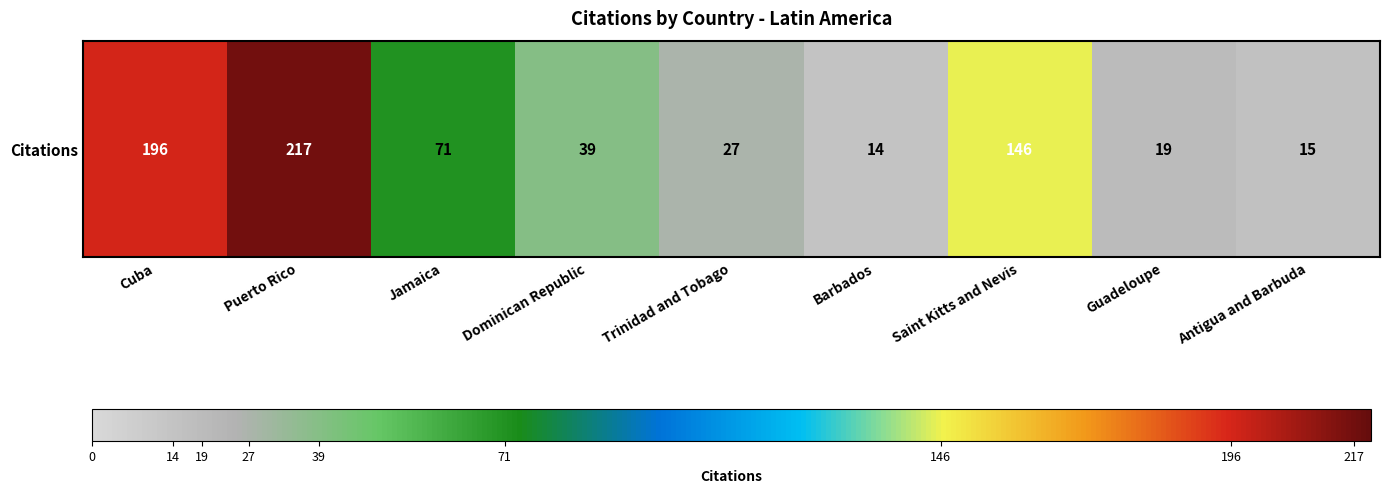

Rank the categories by value from lowest to highest.

Barbados, Antigua and Barbuda, Guadeloupe, Trinidad and Tobago, Dominican Republic, Jamaica, Saint Kitts and Nevis, Cuba, Puerto Rico